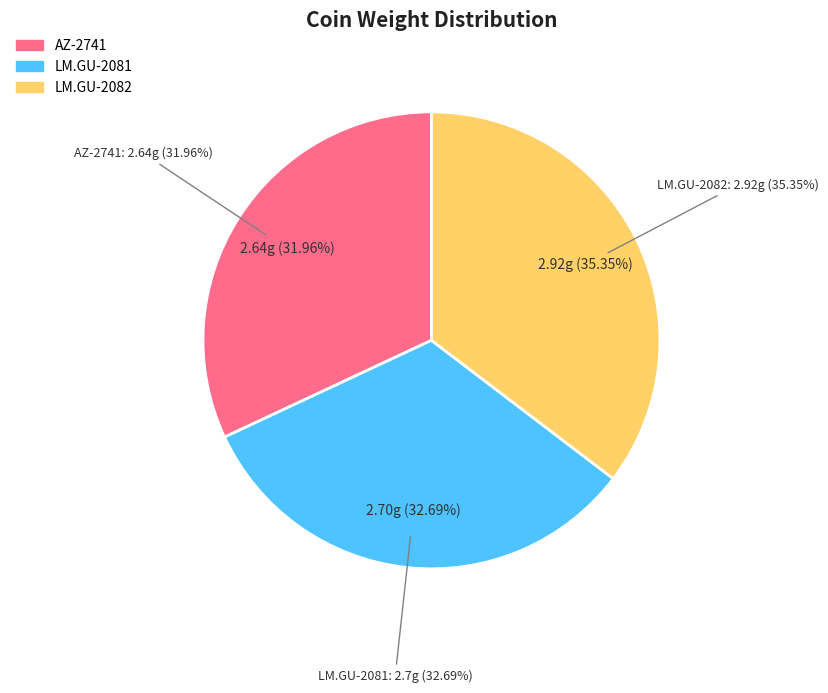

What portion of the pie excludes LM.GU-2081?

67.3%